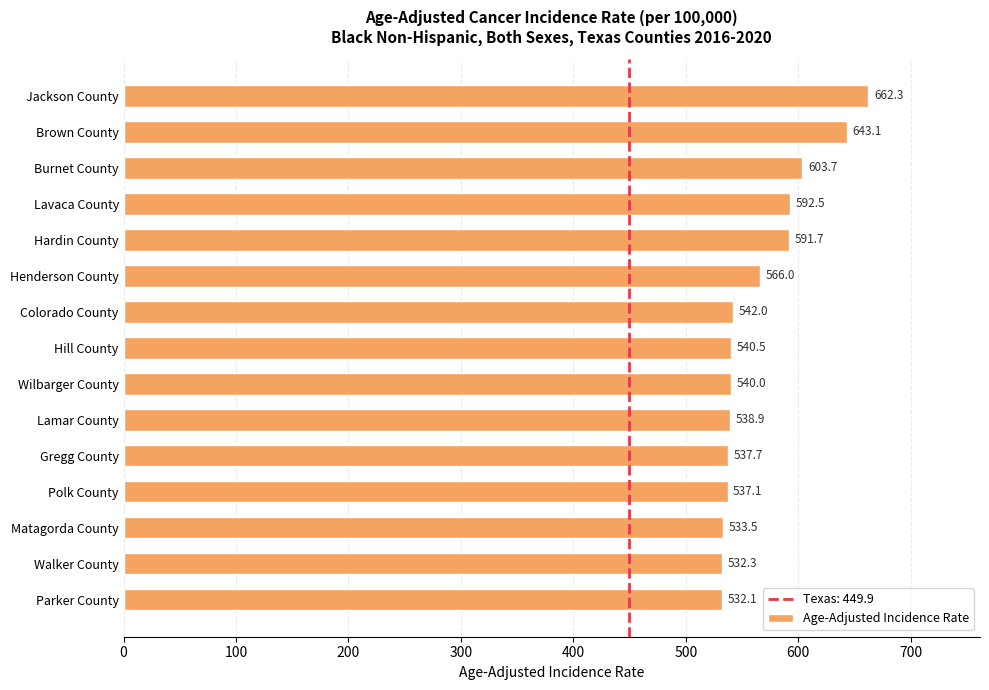

What is the maximum value shown in the chart?

662.3